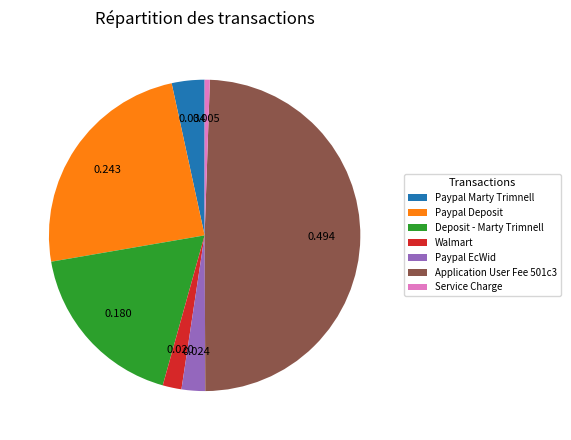

Is it true that Paypal EcWid is 2% of the pie?

True